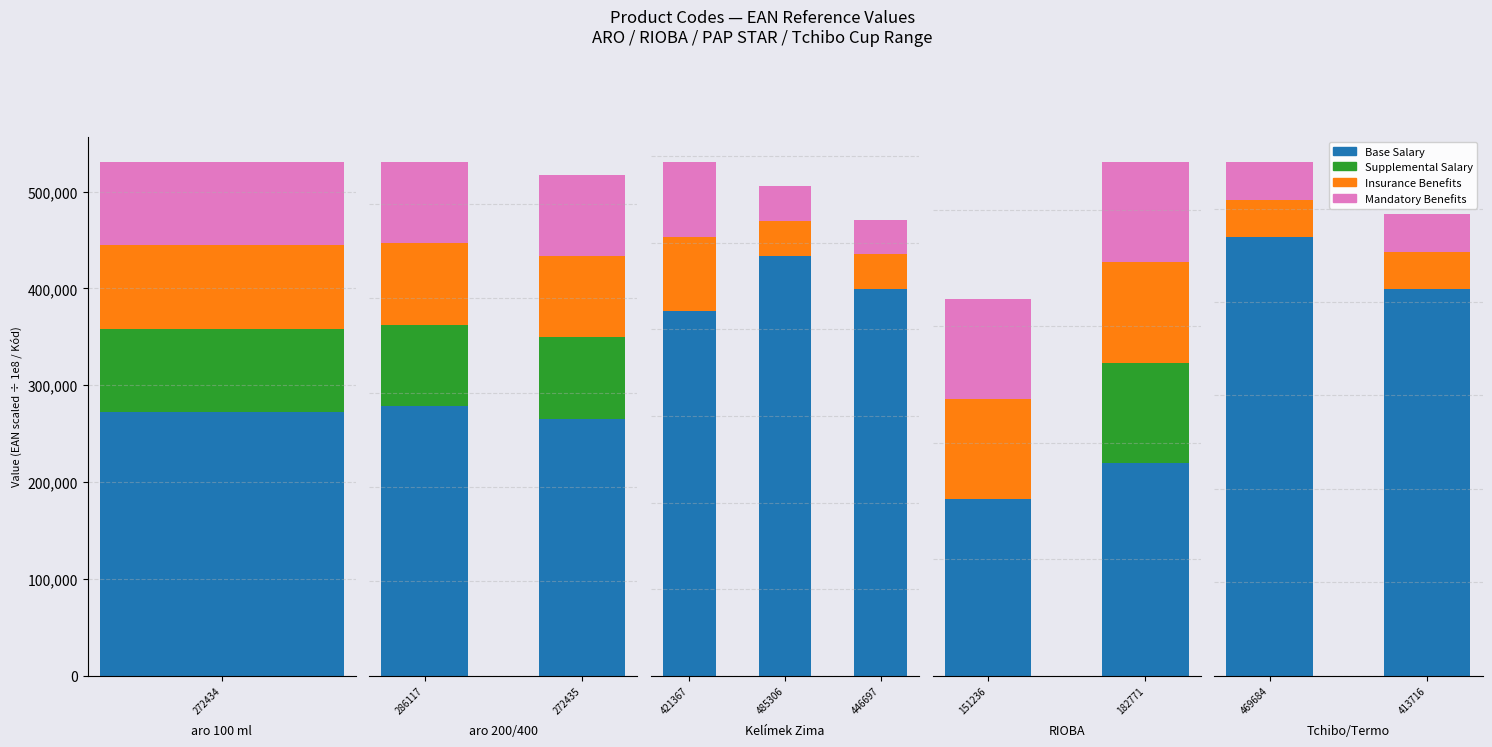

What are all the series names shown in the legend?

Base Salary, Supplemental Salary, Insurance Benefits, Mandatory Benefits